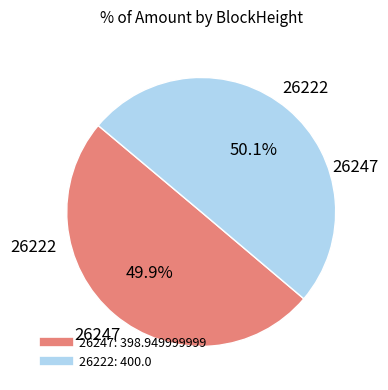

What is the total percentage of 26222 and 26247?

100.0%